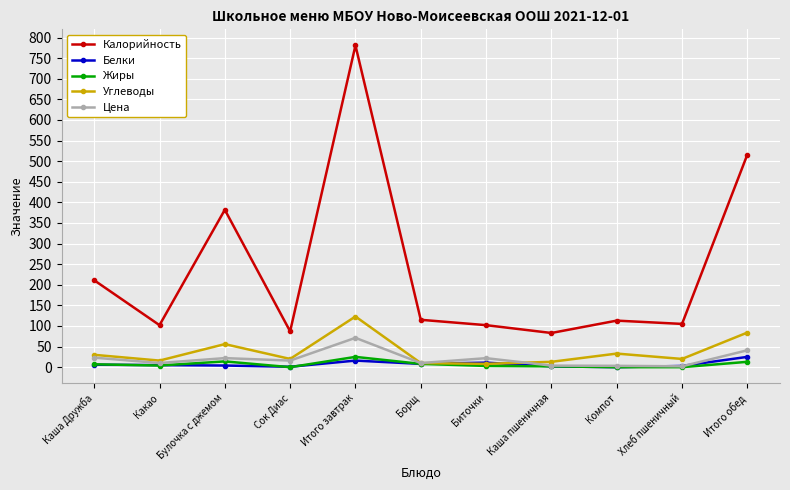

The Калорийность series shows 146.7 at Сок Диас. True or false?

False